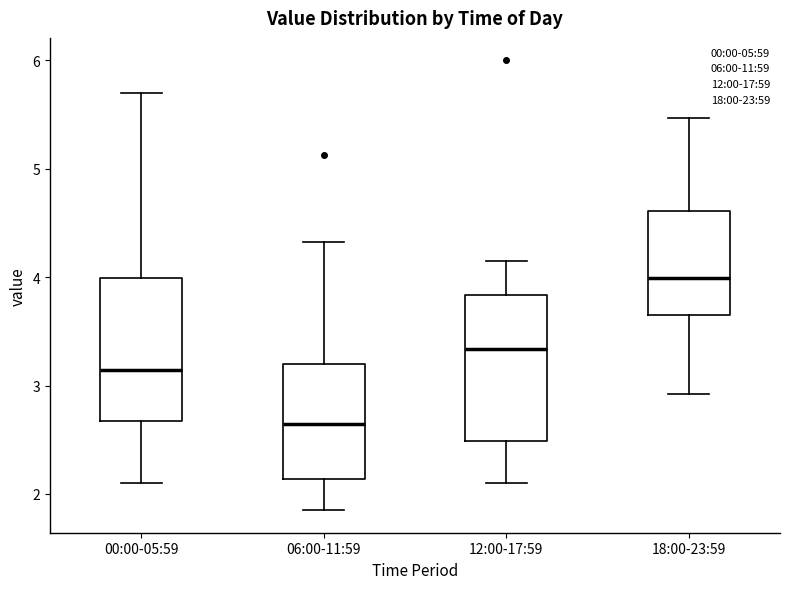

Reading left to right, read every box against the y-axis: the position of its median line, the range the box covers, and the ends of its whiskers. The values are not printed on the chart, so give them approximately, as read against the axis.

00:00-05:59: median 3.1, box 2.7 to 4.0, whiskers 2.1 to 5.7
06:00-11:59: median 2.7, box 2.1 to 3.2, whiskers 1.9 to 4.3
12:00-17:59: median 3.3, box 2.5 to 3.8, whiskers 2.1 to 4.2
18:00-23:59: median 4.0, box 3.7 to 4.6, whiskers 2.9 to 5.5